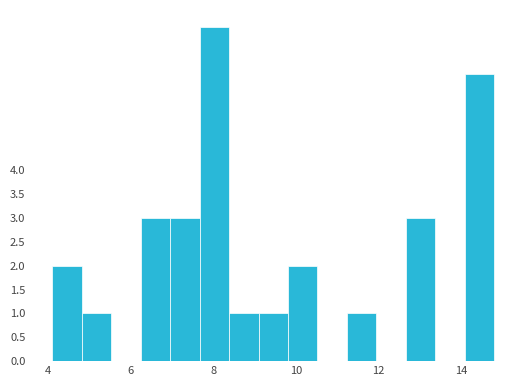

Around what value on the x-axis is the tallest bar? Give the approximate position of its centre, as read against the axis.

8.0